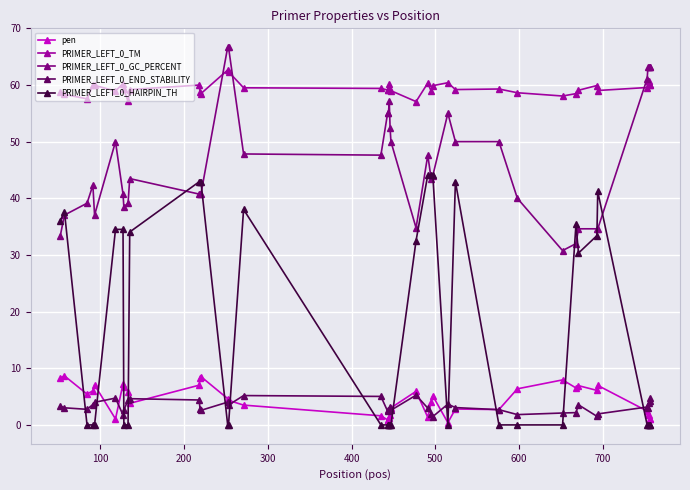

Is this an area chart (filled region under the line)?

No